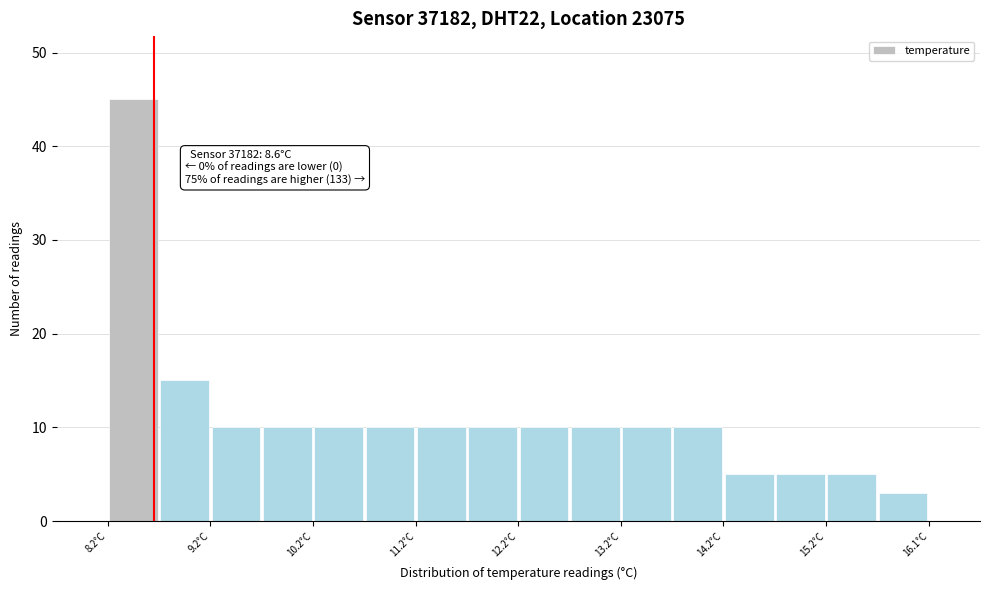

Over which range of the x-axis is the bar tallest?

8.15 to 8.65